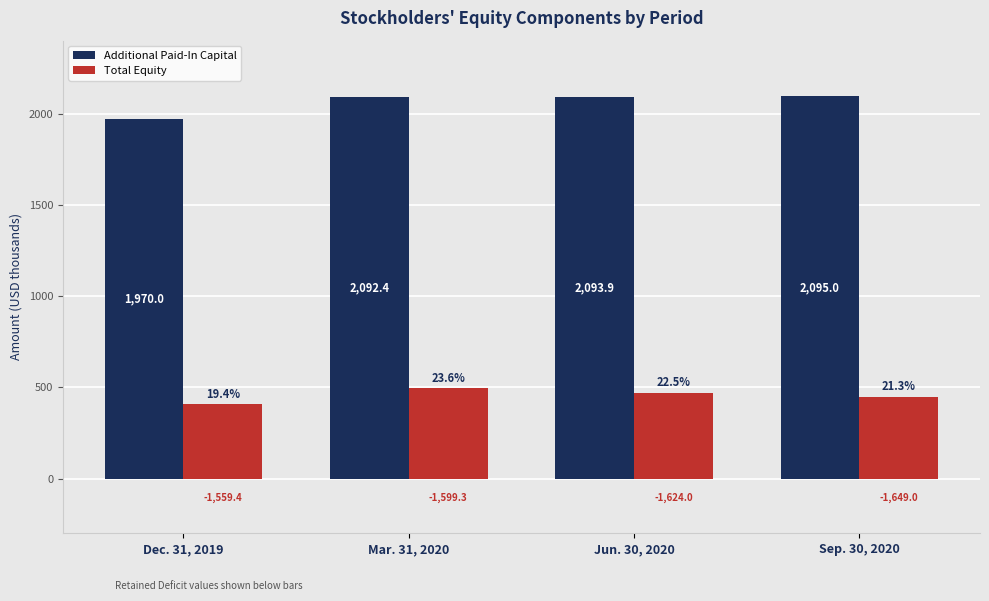

Are the bars horizontal?

No